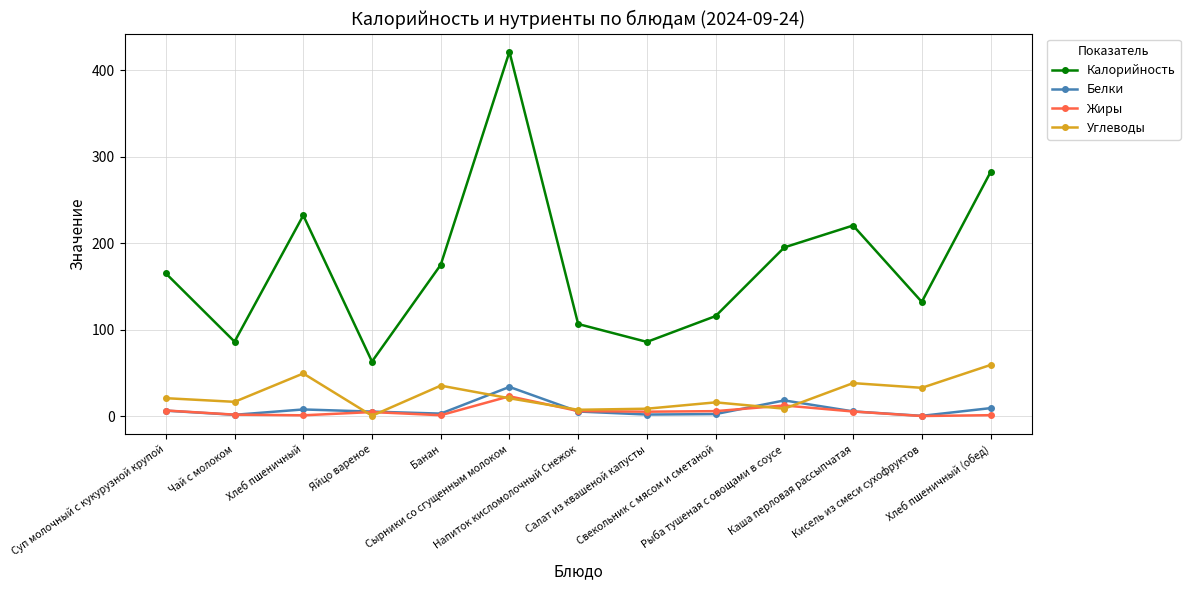

At which category does Белки reach its first local valley?

Чай с молоком